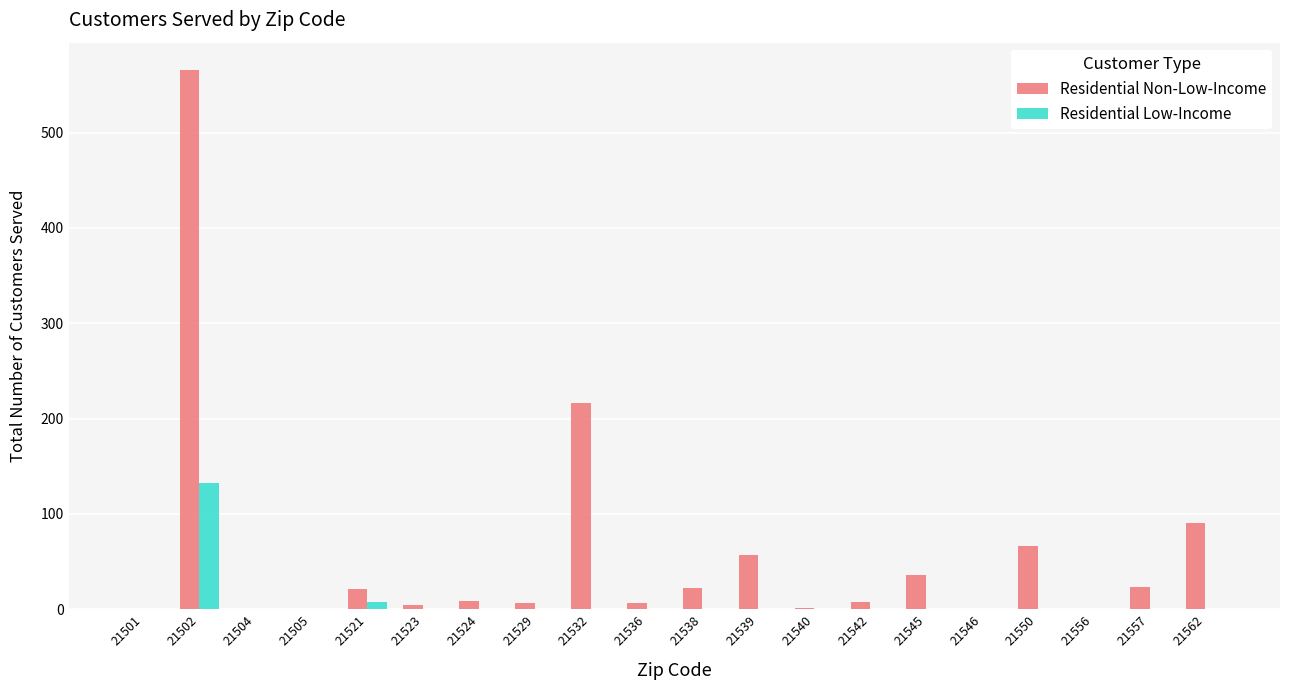

What is the total value across all series at 21542?

8